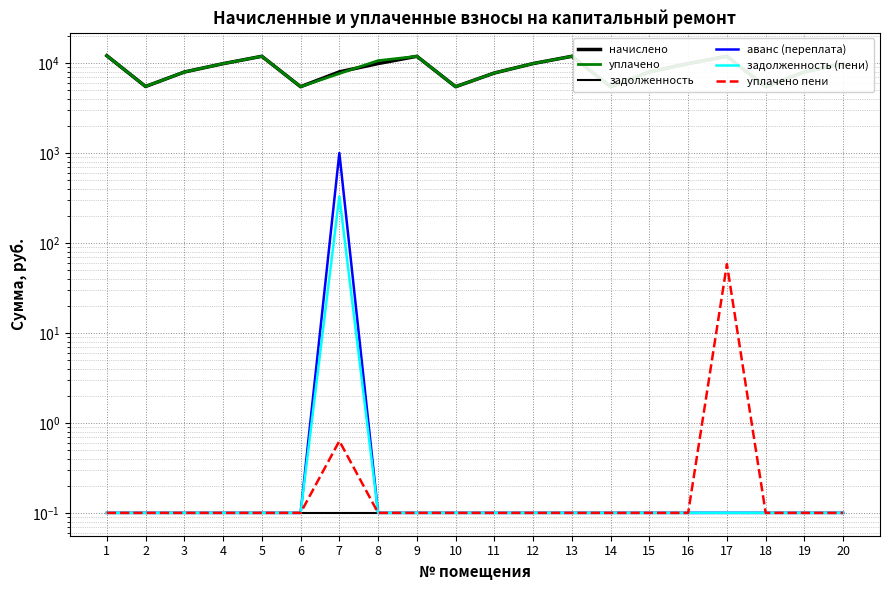

Which series has the largest range (max minus min)?

начислено